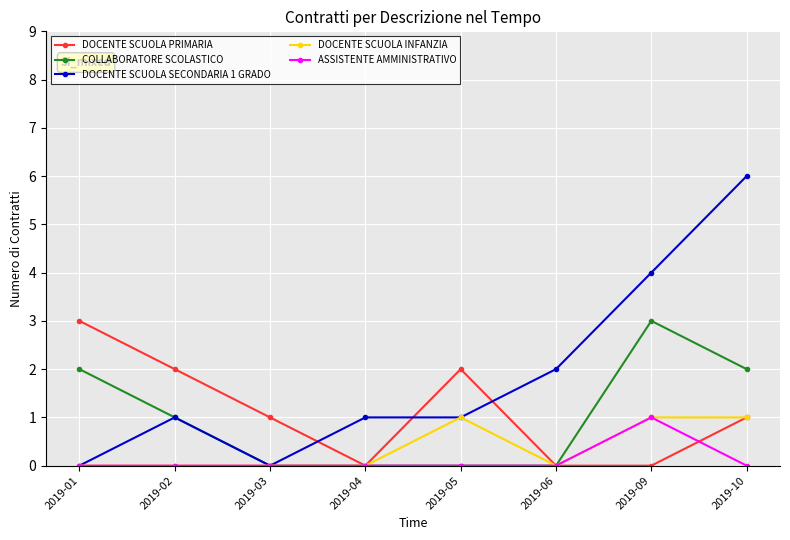

What are all the series names shown in the legend?

DOCENTE SCUOLA PRIMARIA, COLLABORATORE SCOLASTICO, DOCENTE SCUOLA SECONDARIA 1 GRADO, DOCENTE SCUOLA INFANZIA, ASSISTENTE AMMINISTRATIVO